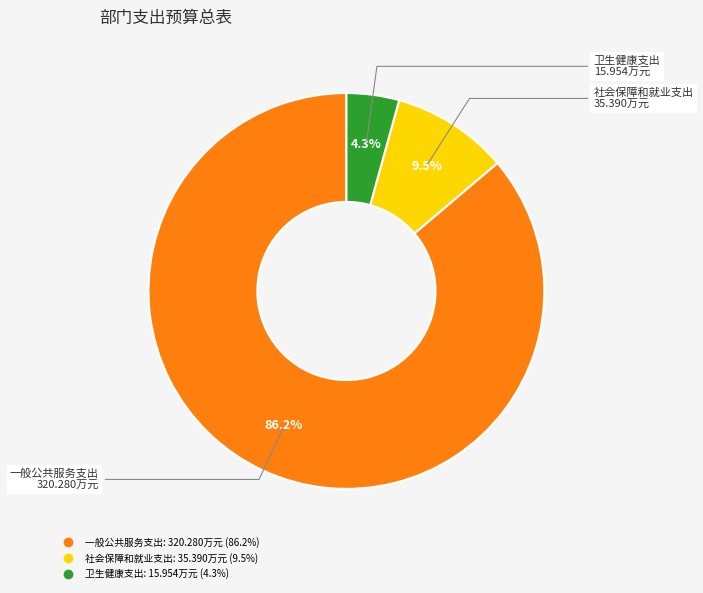

To the nearest percent, what is the difference between the largest and smallest slice percentages?

82%